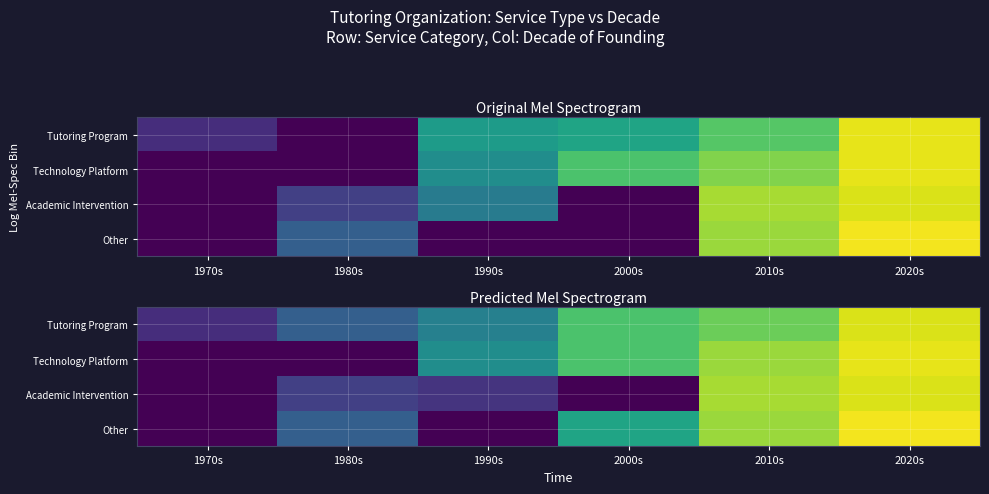

List the series in order of their peak value, lowest first.

Tutoring Program, Academic Intervention, Technology Platform, Other